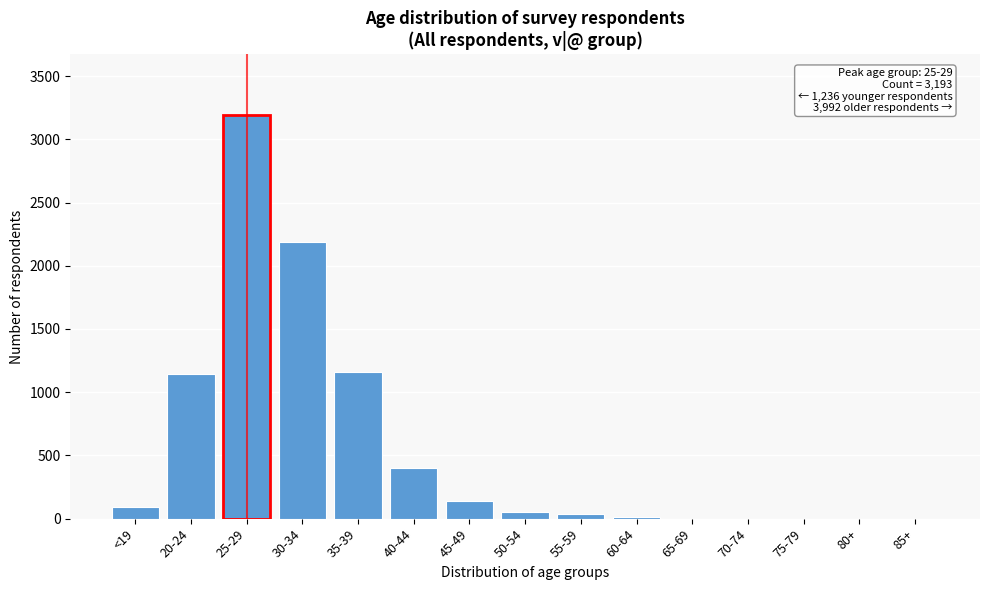

Which has a higher value, 30-34 or 75-79?

30-34